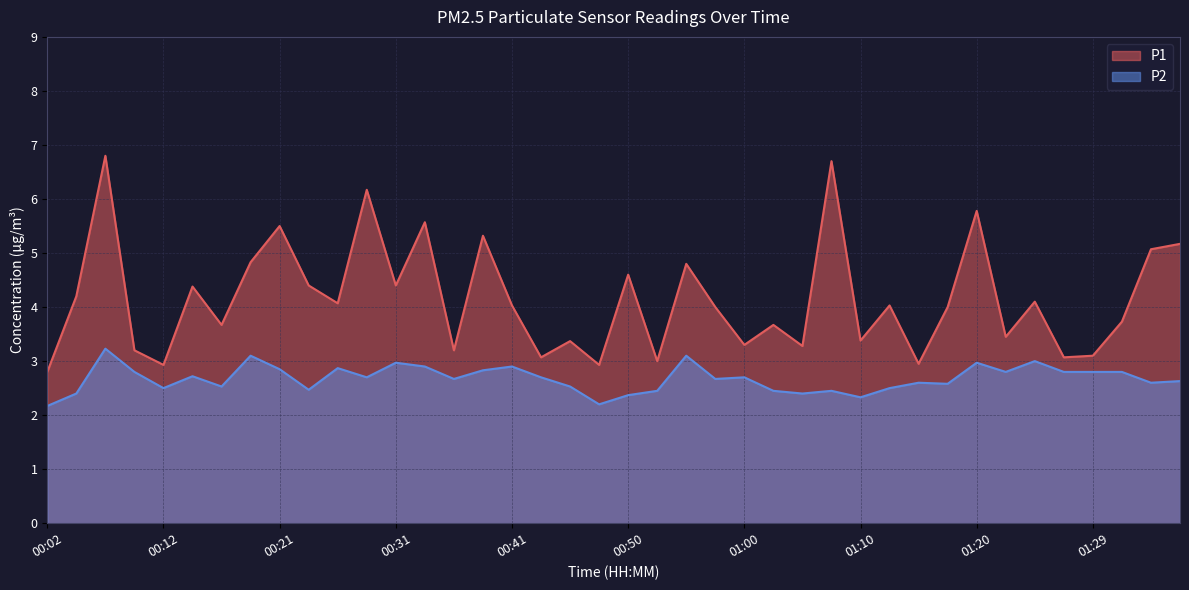

Reading left to right, list all the values displayed in this chart.

P1: 00:02=2.8	00:04=4.2	00:07=6.8	00:09=3.2	00:12=2.9	00:14=4.4	00:16=3.7	00:19=4.8	00:21=5.5	00:24=4.4	00:26=4.1	00:28=6.2	00:31=4.4	00:33=5.6	00:36=3.2	00:38=5.3	00:41=4.0	00:43=3.1	00:45=3.4	00:48=2.9	00:50=4.6	00:53=3.0	00:55=4.8	00:58=4.0	01:00=3.3	01:02=3.7	01:05=3.3	01:07=6.7	01:10=3.4	01:12=4.0	01:15=3.0	01:17=4.0	01:20=5.8	01:22=3.5	01:24=4.1	01:27=3.1	01:29=3.1	01:32=3.7	01:34=5.1	01:36=5.2
P2: 00:02=2.2	00:04=2.4	00:07=3.2	00:09=2.8	00:12=2.5	00:14=2.7	00:16=2.5	00:19=3.1	00:21=2.9	00:24=2.5	00:26=2.9	00:28=2.7	00:31=3.0	00:33=2.9	00:36=2.7	00:38=2.8	00:41=2.9	00:43=2.7	00:45=2.5	00:48=2.2	00:50=2.4	00:53=2.5	00:55=3.1	00:58=2.7	01:00=2.7	01:02=2.5	01:05=2.4	01:07=2.5	01:10=2.3	01:12=2.5	01:15=2.6	01:17=2.6	01:20=3.0	01:22=2.8	01:24=3.0	01:27=2.8	01:29=2.8	01:32=2.8	01:34=2.6	01:36=2.6